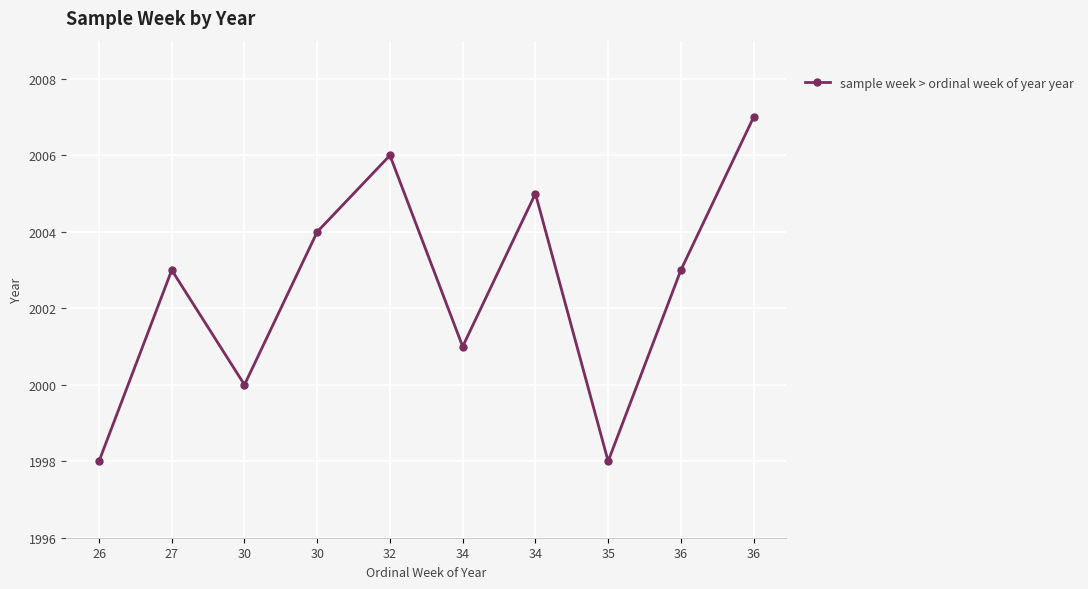

Between 34 and 30, which is larger?

34